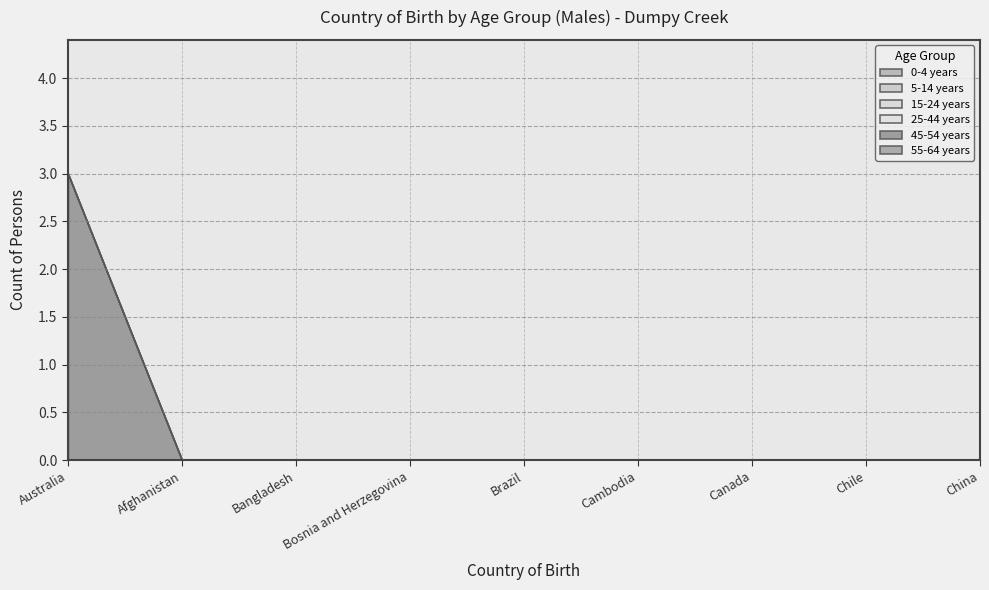

At Brazil, list the series in order from smallest to largest.

0-4 years, 5-14 years, 15-24 years, 25-44 years, 45-54 years, 55-64 years